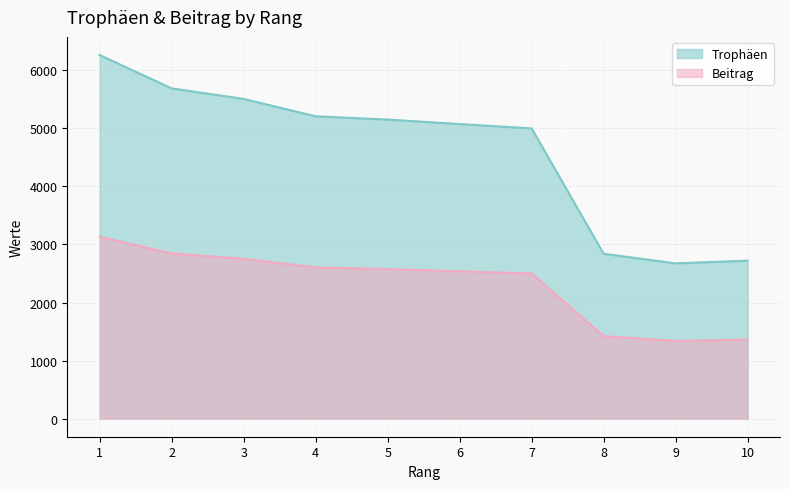

True or false: Beitrag and Trophäen intersect in this chart.

False